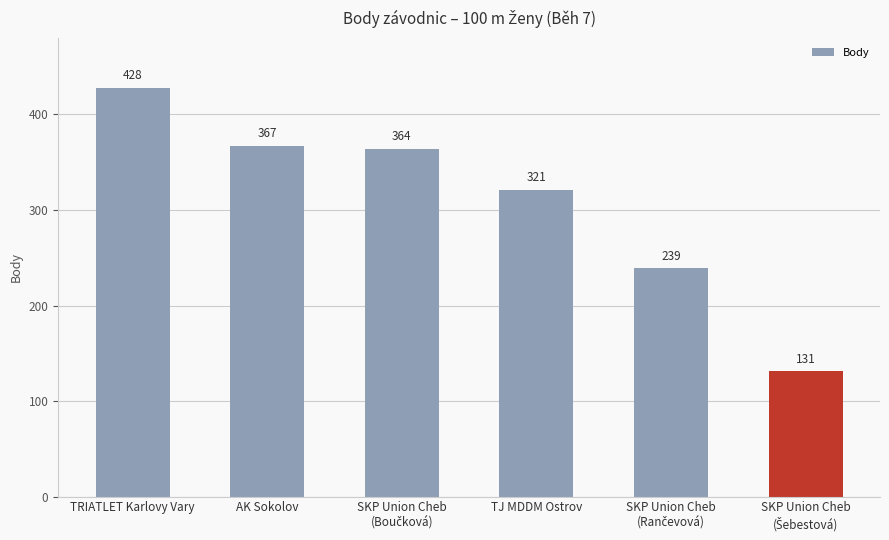

What is the sum of all values?

1850